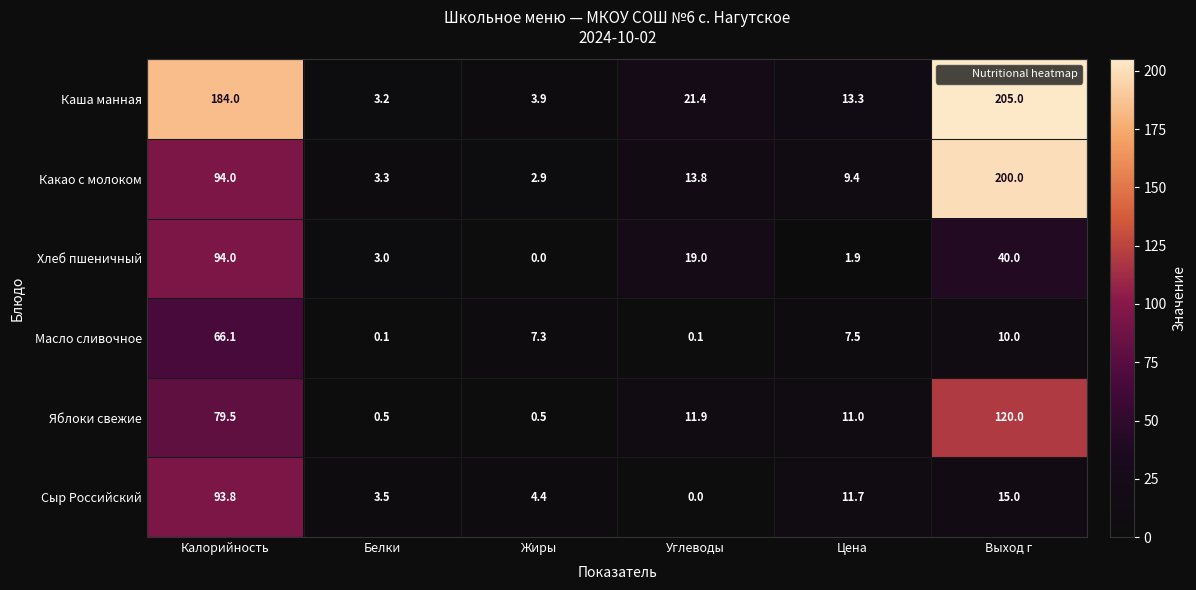

What is the spread (max minus min) of values at Белки?

3.4